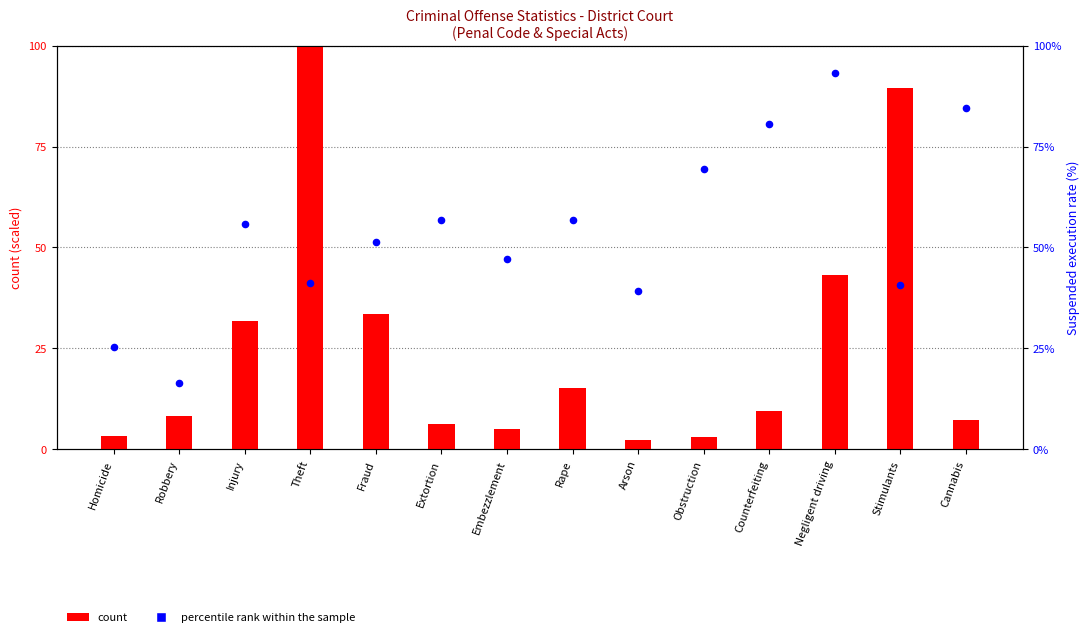

At which category is the sum across all series the highest?

Theft